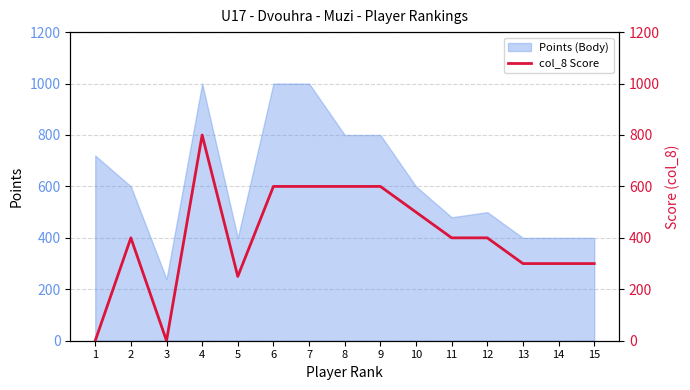

Reading left to right, extract all data points from this chart.

1=0	2=400	3=0	4=800	5=250	6=600	7=600	8=600	9=600	10=500	11=400	12=400	13=300	14=300	15=300